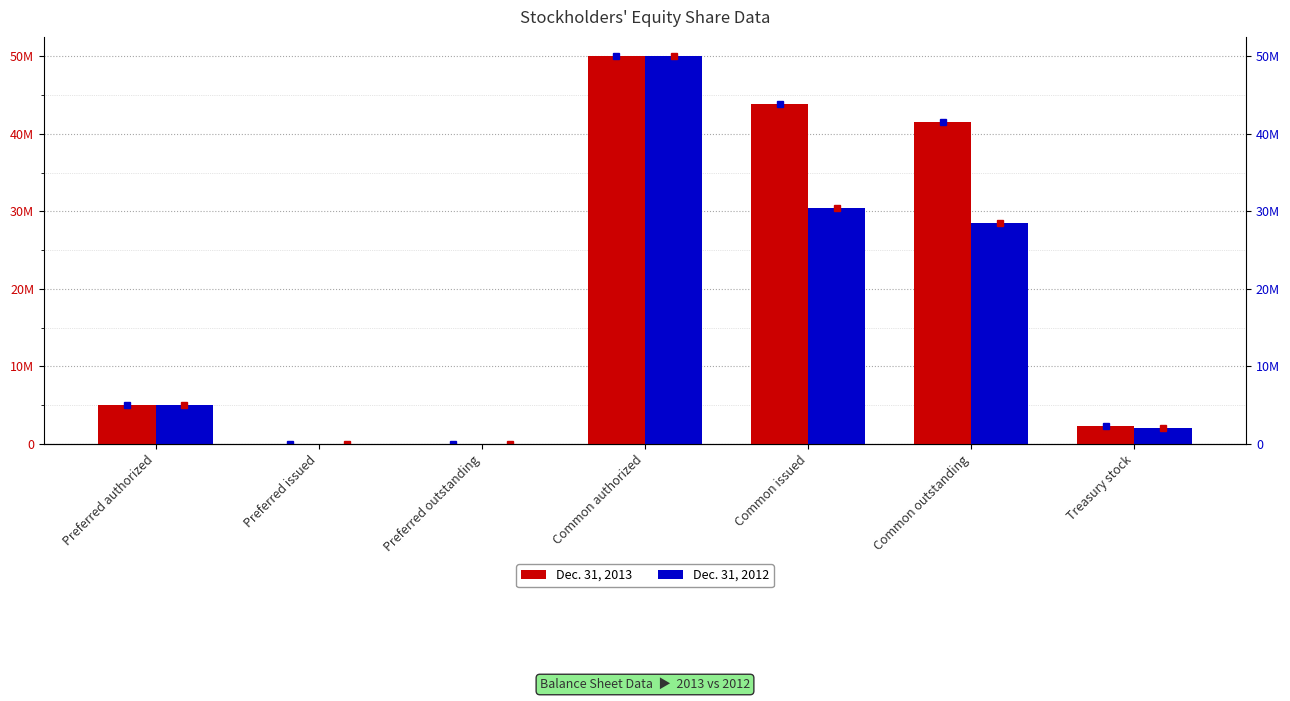

At which label is Dec. 31, 2013 closest to 25000000?

Common outstanding